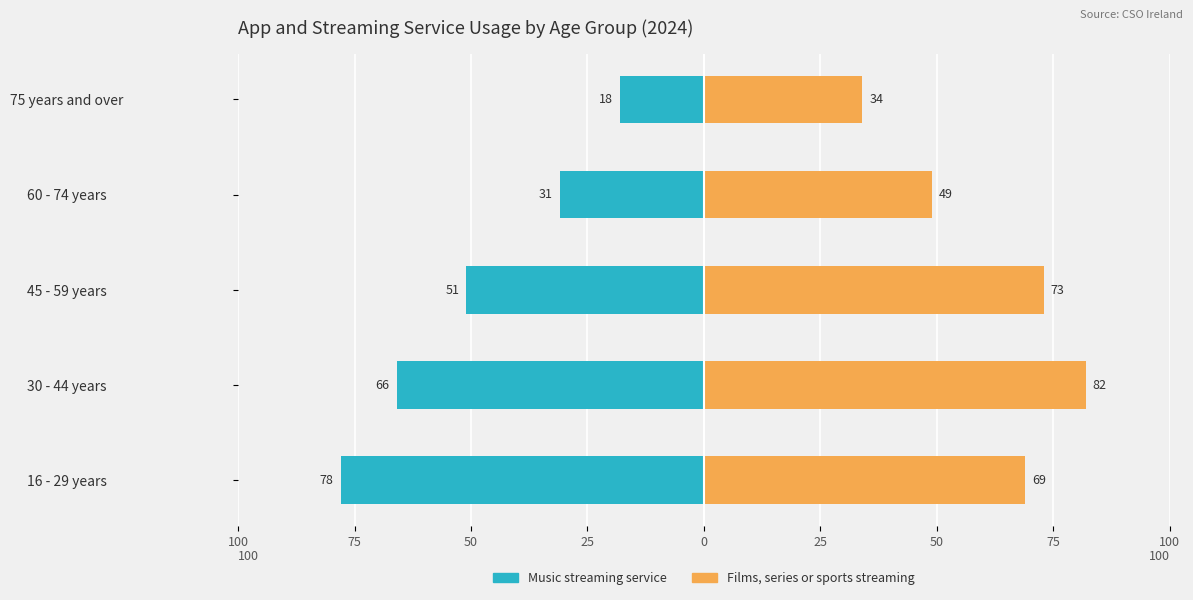

What is the highest value of the Films, series or sports streaming service series?

82